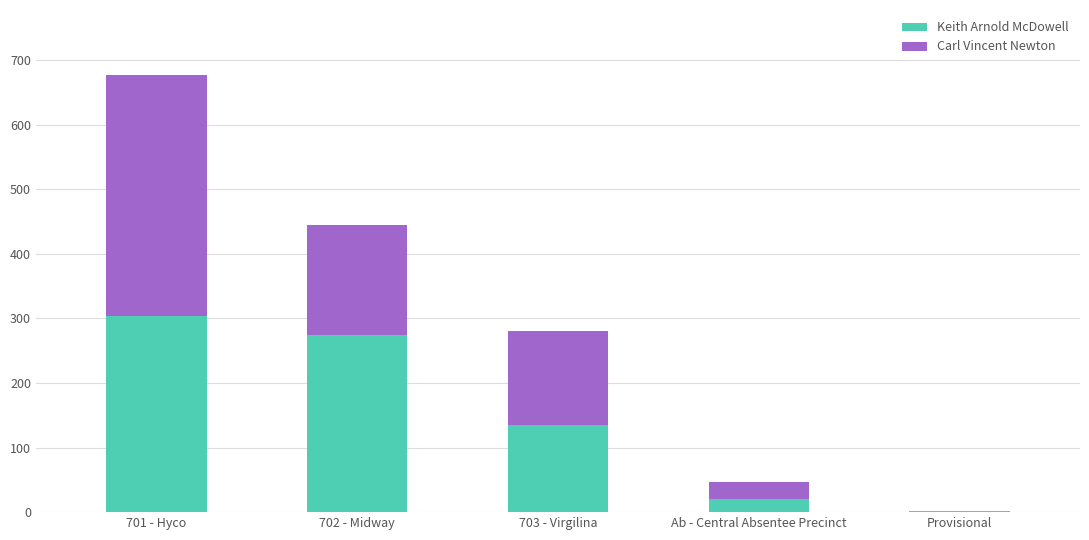

How many data points does each series have?

5